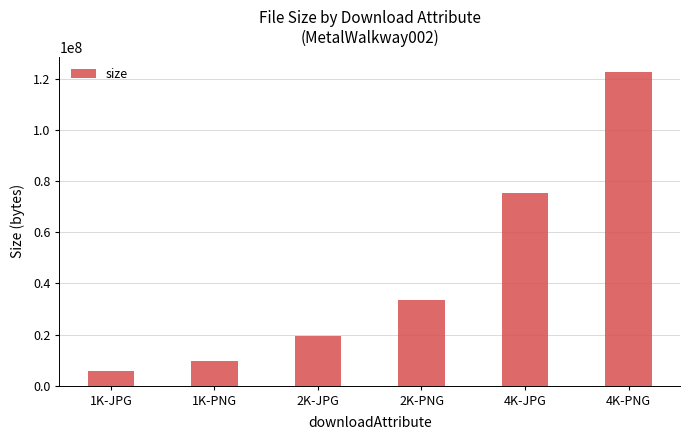

True or false: the data shows 126670129 at 4K-JPG.

False